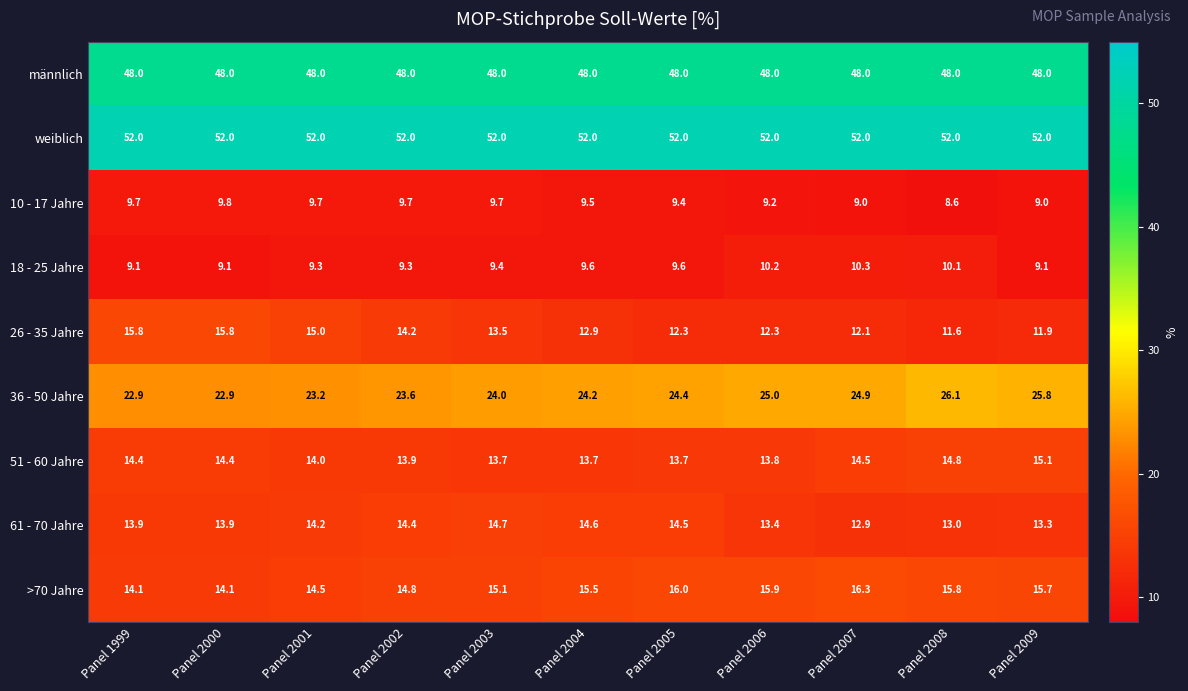

Is it true that >70 Jahre equals 24.3 at Panel 2003?

False